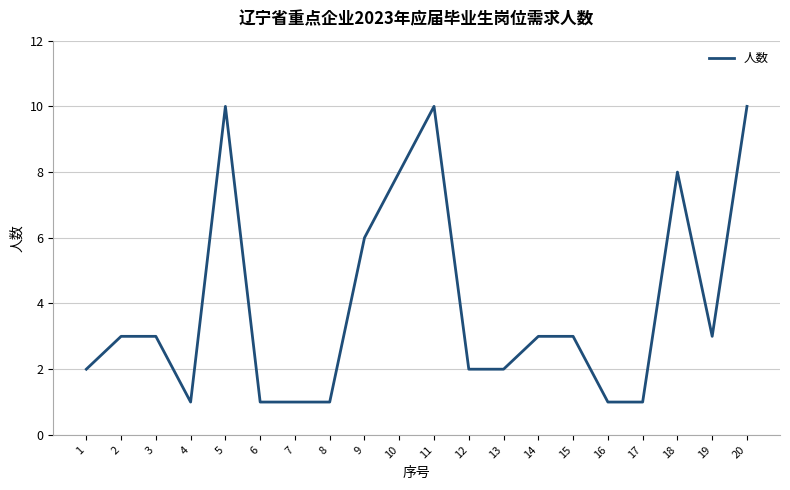

What is the change in value from 8 to 15?

+2